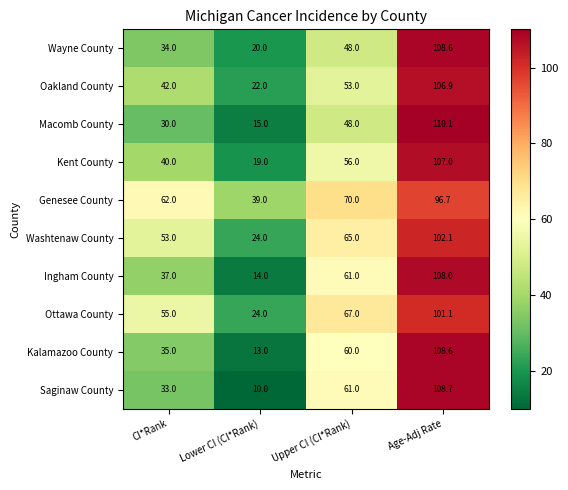

What is the difference between the highest and lowest values at Upper CI (CI*Rank)?

22.0